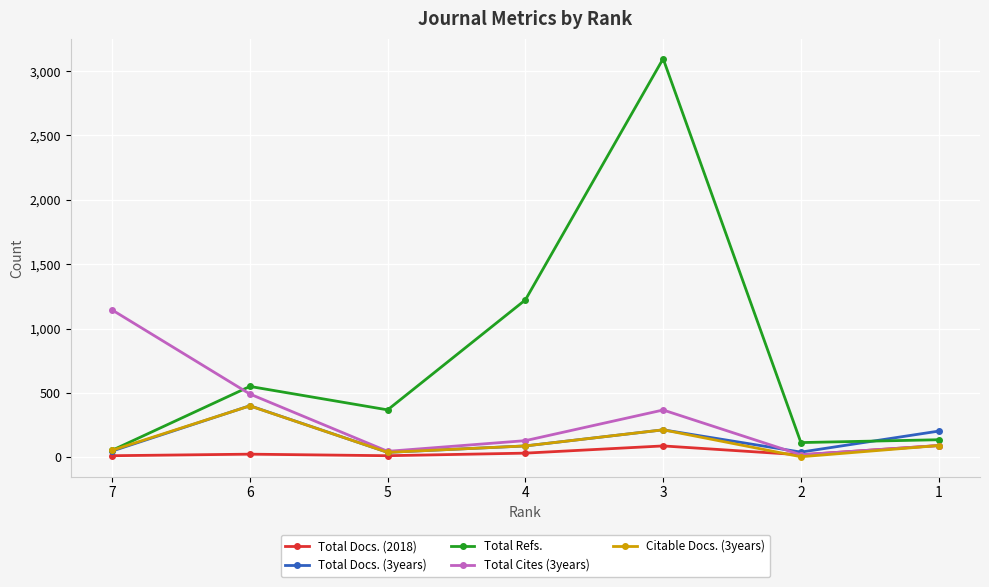

What is the difference between the second highest and minimum values in the Citable Docs. (3years) series?

209